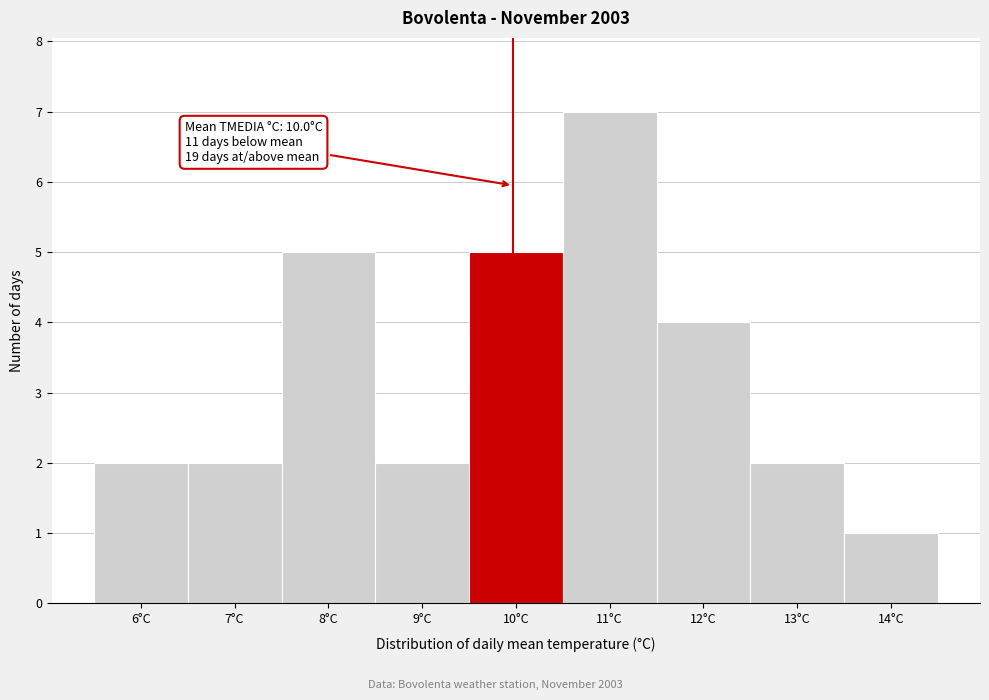

Over which range of the x-axis is the bar tallest?

10.5 to 11.5